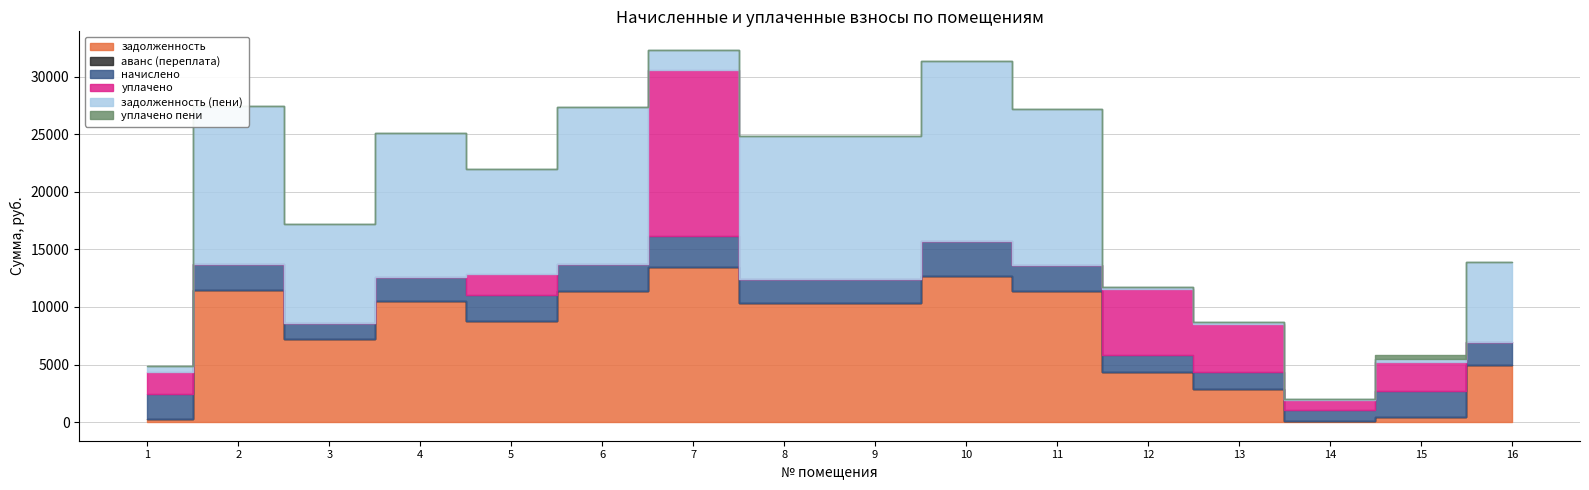

What is the difference between the highest and lowest values at 6?

13698.5